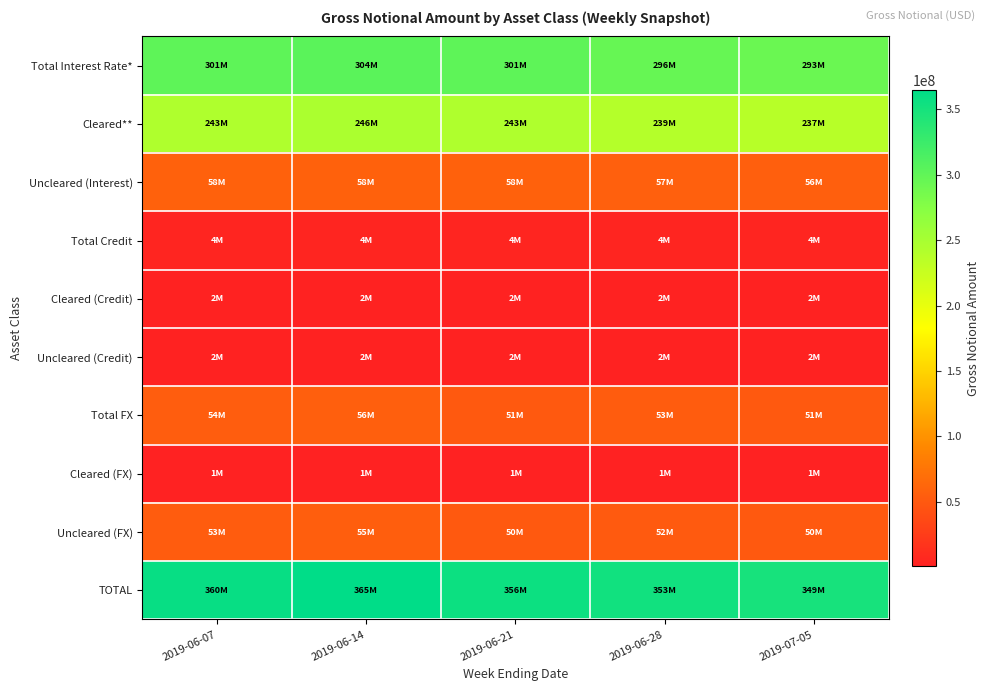

Which category has the lowest value across all series?

2019-07-05